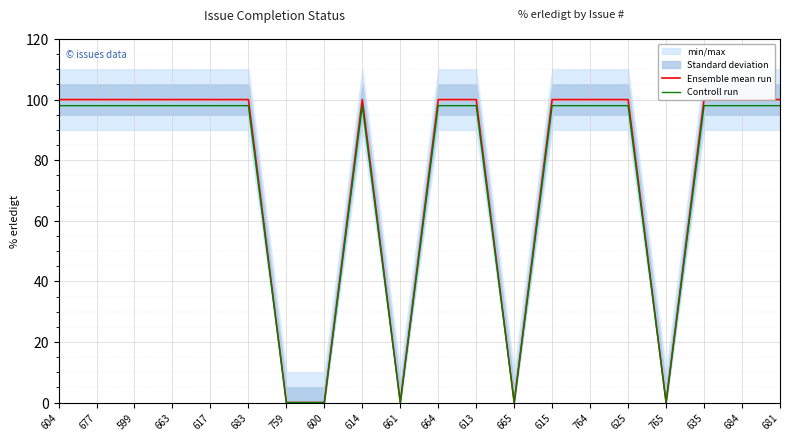

Is it true that Controll run equals 0 at 759?

True